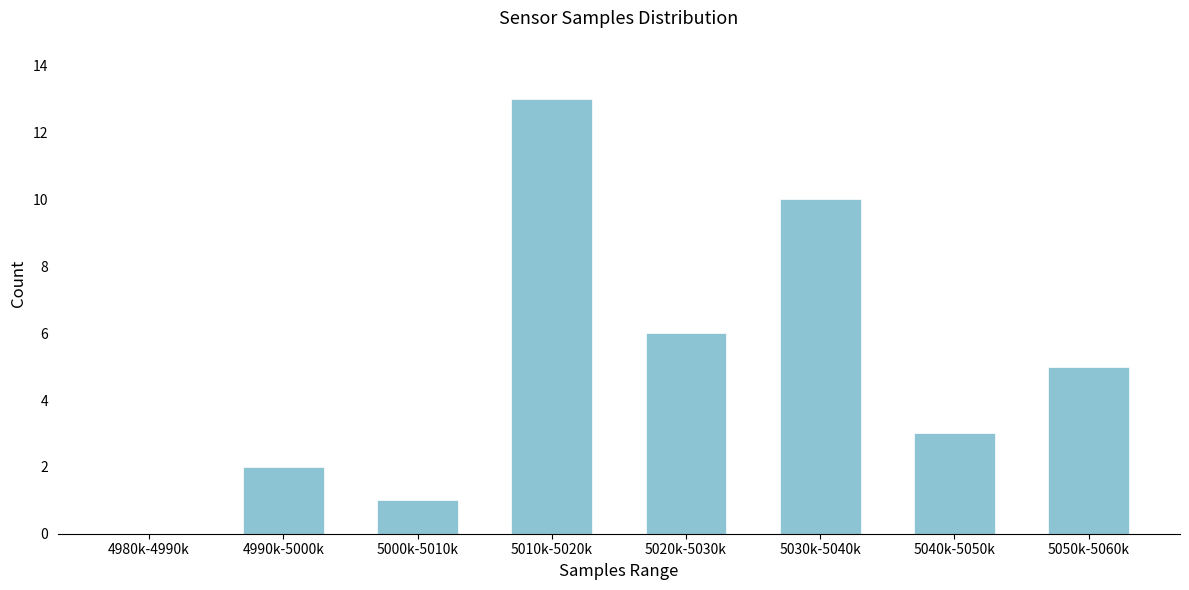

Reading left to right, transcribe all the data shown in this chart.

4980k-4990k=0	4990k-5000k=2	5000k-5010k=1	5010k-5020k=13	5020k-5030k=6	5030k-5040k=10	5040k-5050k=3	5050k-5060k=5